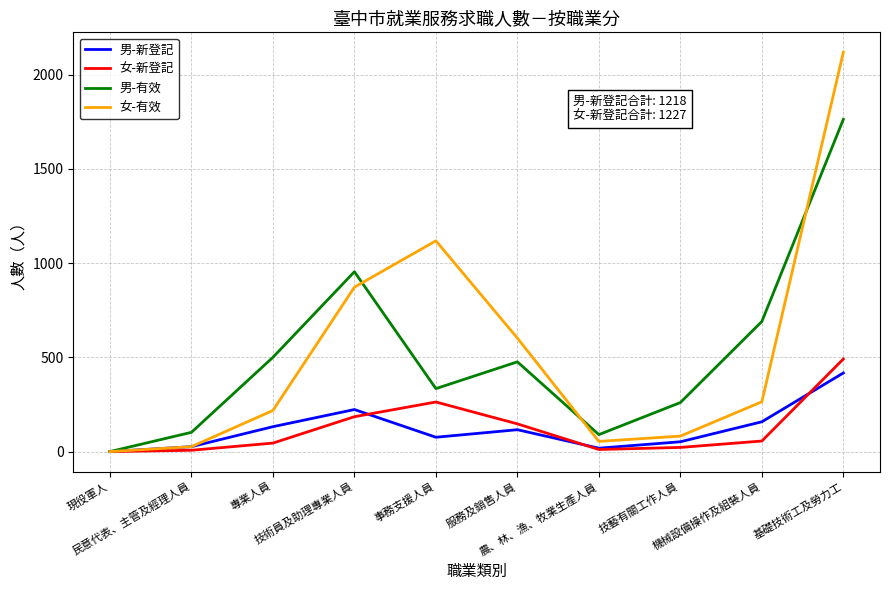

Which series has the widest spread of values?

女-有效